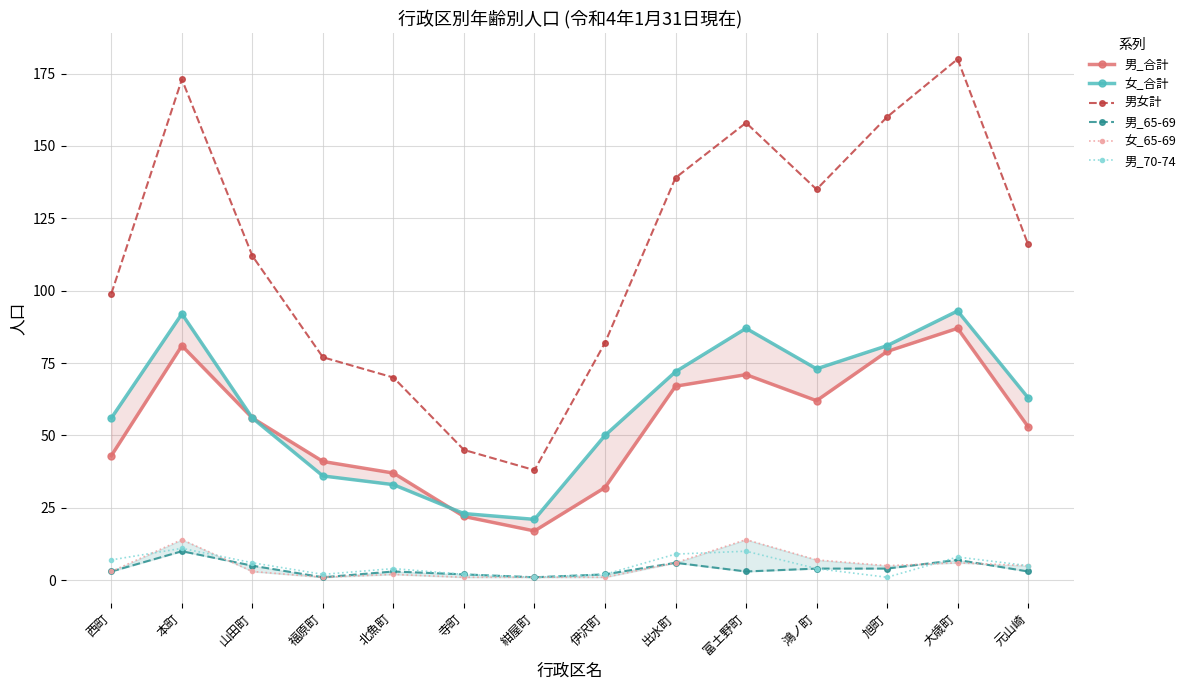

What is the label of the 11th point from the right?

福原町